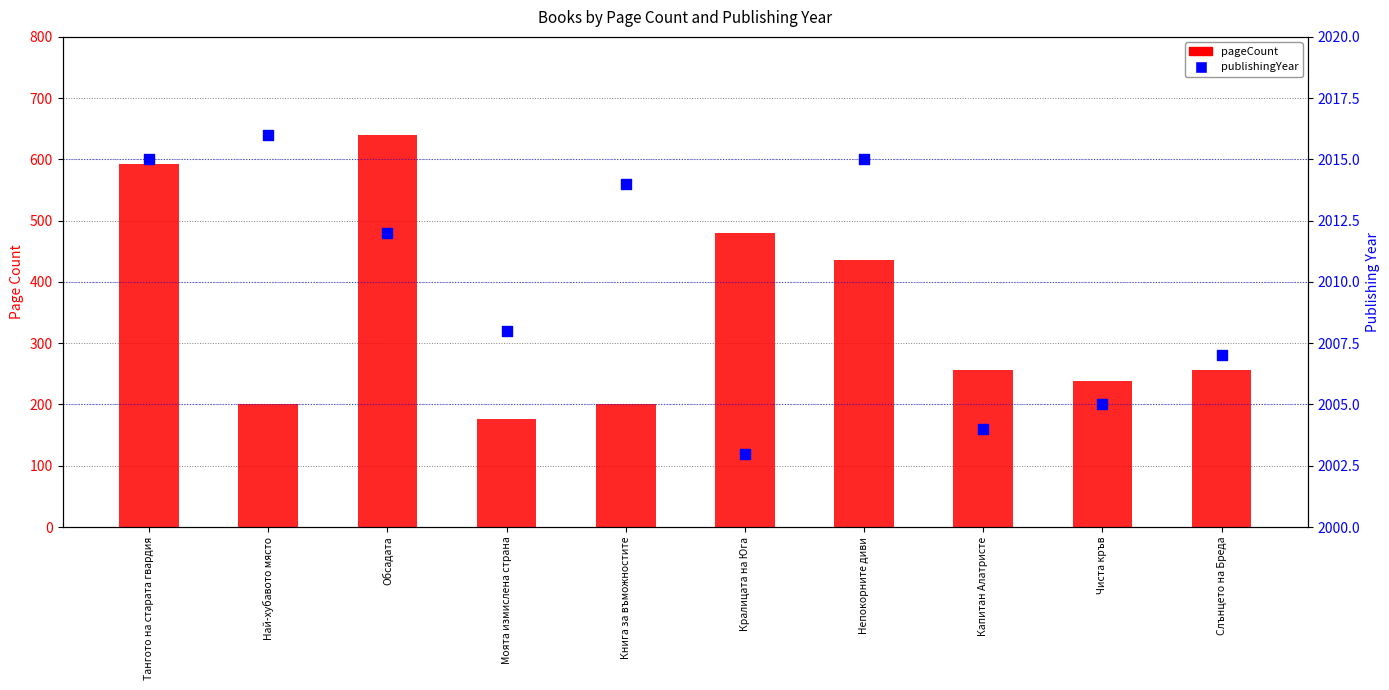

Which series reaches the minimum Y coordinate?

pageCount